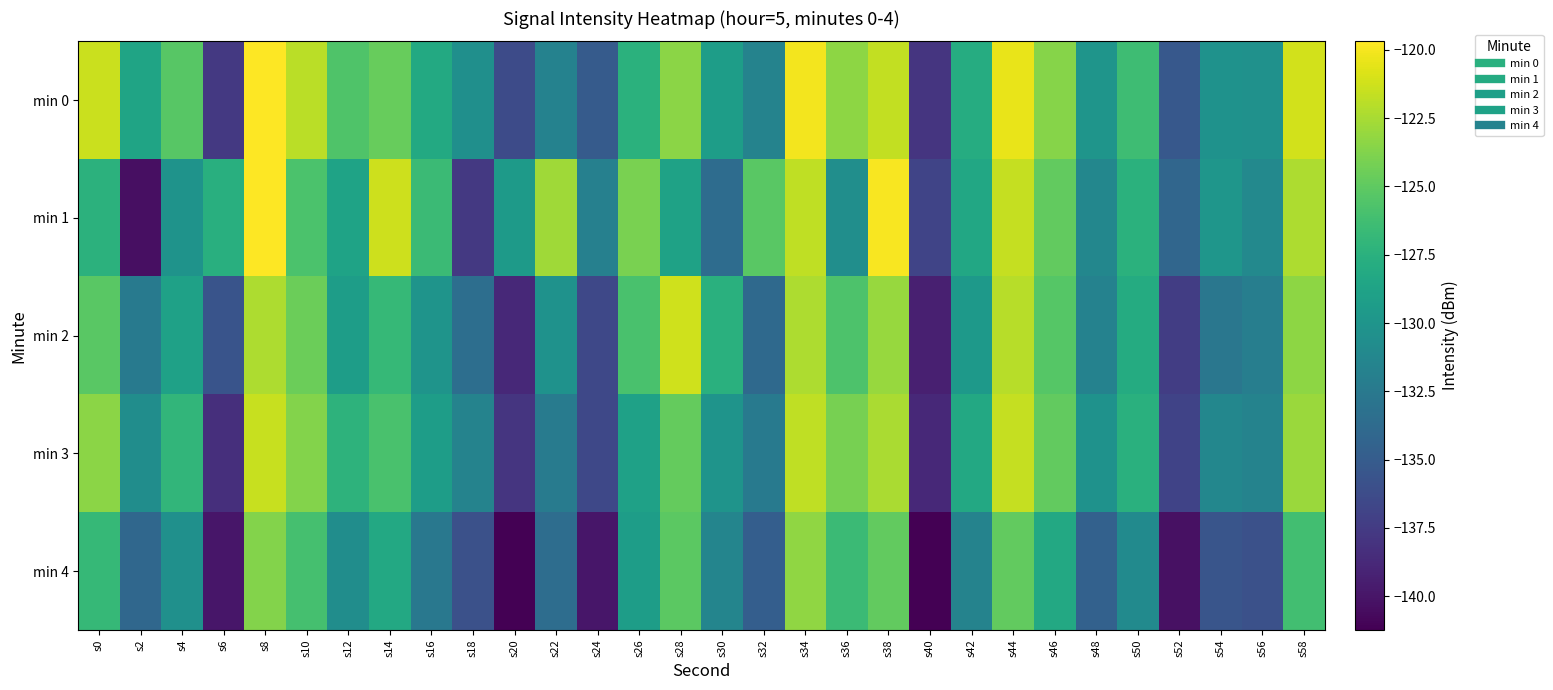

Reading left to right, what are all the values shown in this chart?

min 0: s0=-121.4	s2=-128.7	s4=-125.3	s6=-137.6	s8=-119.7	s10=-121.9	s12=-125.6	s14=-124.7	s16=-128.1	s18=-130.5	s20=-136.3	s22=-131.6	s24=-135.0	s26=-127.5	s28=-123.4	s30=-129.2	s32=-131.6	s34=-120.1	s36=-123.3	s38=-121.7	s40=-137.9	s42=-127.9	s44=-120.4	s46=-123.6	s48=-130.0	s50=-126.4	s52=-135.3	s54=-130.3	s56=-130.3	s58=-121.2
min 1: s0=-127.4	s2=-140.4	s4=-130.1	s6=-127.6	s8=-119.7	s10=-125.8	s12=-128.7	s14=-121.3	s16=-126.6	s18=-137.6	s20=-129.5	s22=-122.7	s24=-131.9	s26=-124.0	s28=-128.8	s30=-133.7	s32=-125.2	s34=-121.7	s36=-130.6	s38=-119.9	s40=-136.8	s42=-128.3	s44=-121.6	s46=-124.9	s48=-131.2	s50=-127.5	s52=-134.1	s54=-129.9	s56=-131.1	s58=-122.3
min 2: s0=-125.2	s2=-132.5	s4=-128.9	s6=-135.7	s8=-122.3	s10=-124.6	s12=-129.2	s14=-126.8	s16=-130.1	s18=-133.5	s20=-138.8	s22=-130.2	s24=-136.6	s26=-125.9	s28=-121.2	s30=-127.6	s32=-133.9	s34=-122.3	s36=-125.7	s38=-123.0	s40=-139.3	s42=-129.7	s44=-122.0	s46=-125.3	s48=-131.7	s50=-128.0	s52=-137.3	s54=-132.7	s56=-132.0	s58=-123.3
min 3: s0=-123.5	s2=-130.7	s4=-127.0	s6=-138.3	s8=-121.5	s10=-123.7	s12=-127.3	s14=-125.9	s16=-129.2	s18=-131.6	s20=-137.9	s22=-132.2	s24=-136.6	s26=-128.9	s28=-124.8	s30=-130.1	s32=-132.5	s34=-121.8	s36=-124.1	s38=-122.5	s40=-138.8	s42=-128.2	s44=-121.6	s46=-124.9	s48=-130.2	s50=-127.6	s52=-136.9	s54=-131.2	s56=-131.6	s58=-122.9
min 4: s0=-126.8	s2=-134.0	s4=-130.5	s6=-139.9	s8=-123.7	s10=-126.0	s12=-130.7	s14=-128.2	s16=-132.6	s18=-135.9	s20=-141.2	s22=-133.6	s24=-139.9	s26=-129.2	s28=-125.1	s30=-131.5	s32=-134.8	s34=-123.2	s36=-126.6	s38=-124.9	s40=-141.2	s42=-131.6	s44=-124.9	s46=-128.2	s48=-134.6	s50=-130.9	s52=-140.2	s54=-135.6	s56=-135.9	s58=-126.2